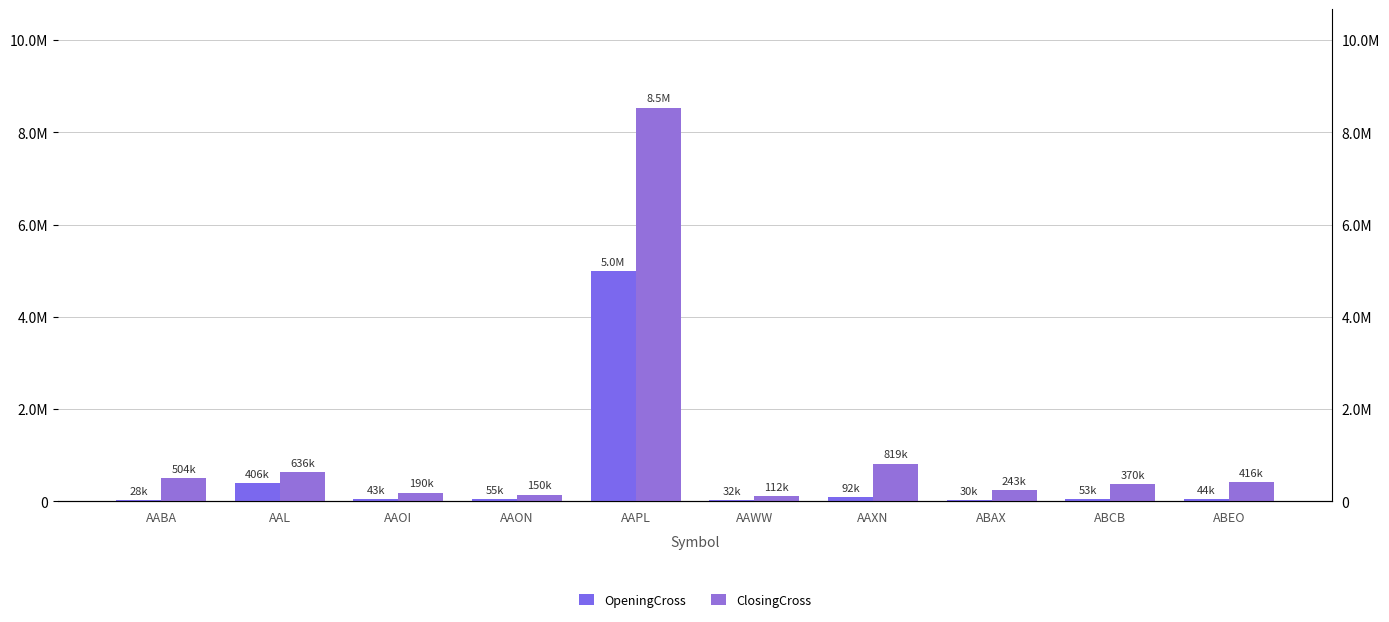

Rank the categories by ClosingCross value from lowest to highest.

AAWW, AAON, AAOI, ABAX, ABCB, ABEO, AABA, AAL, AAXN, AAPL